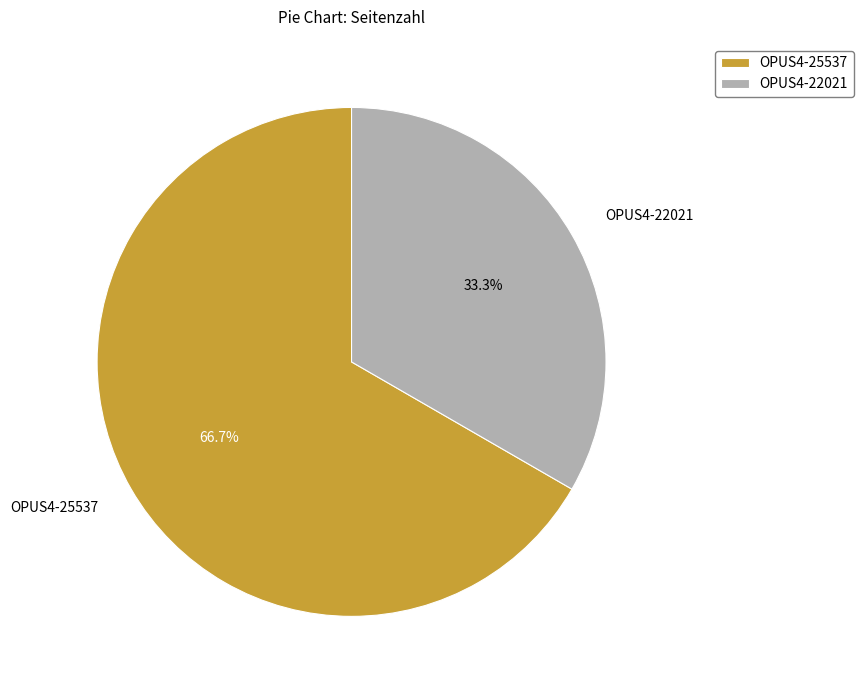

Which category accounts for the majority?

OPUS4-25537